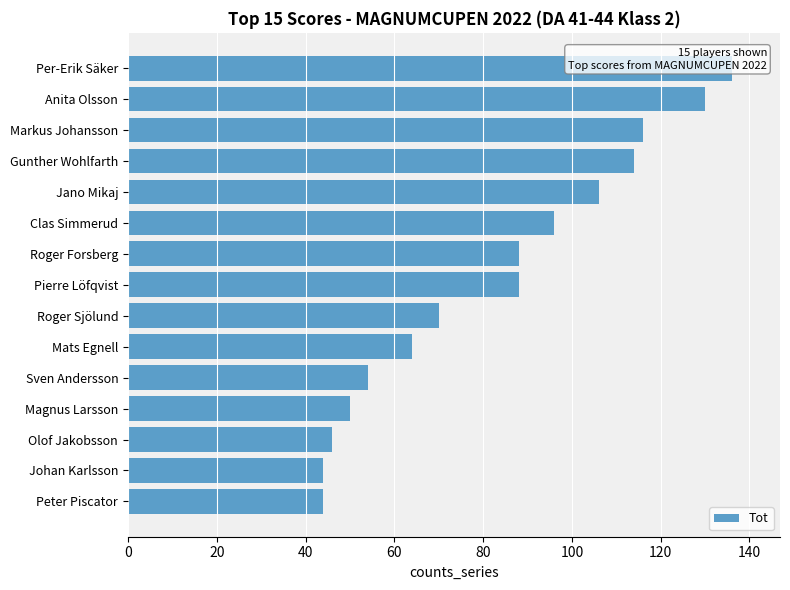

How many data points are less than 88?

7